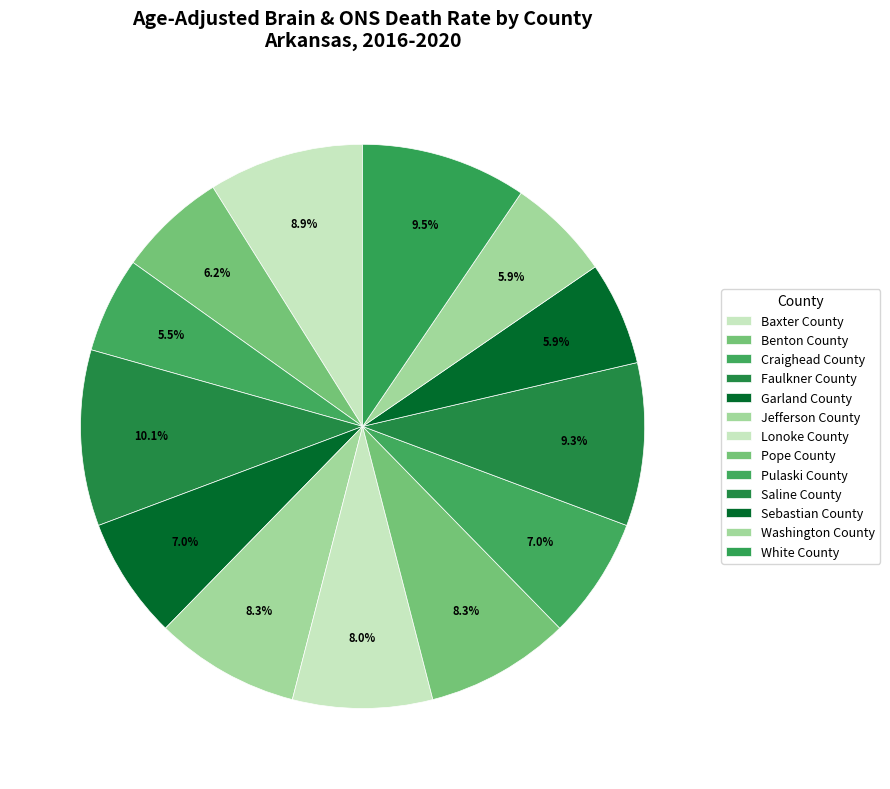

Count the number of slices in the pie.

13